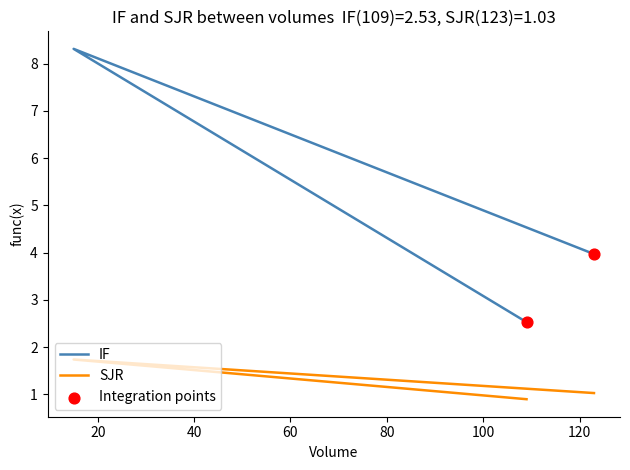

At which category is the sum across all series the highest?

15